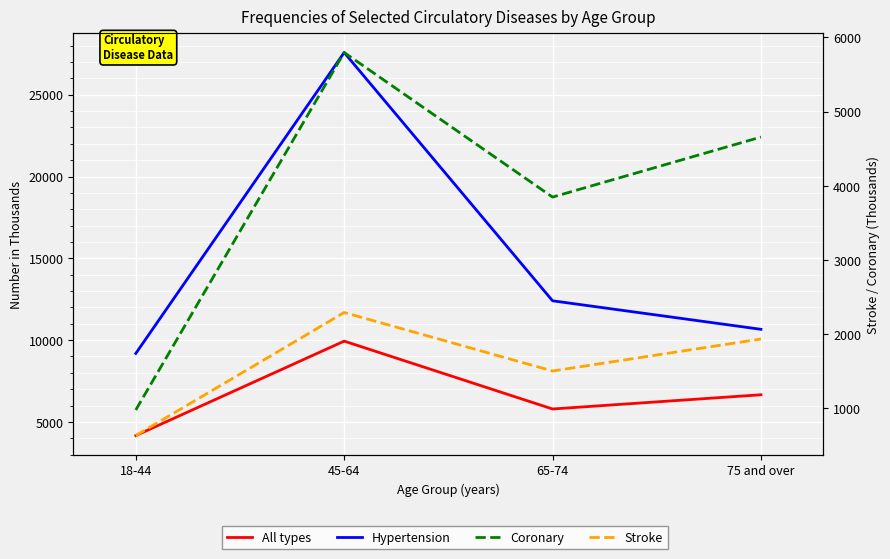

List the series in order of their peak value, lowest first.

Stroke, Coronary, All types, Hypertension